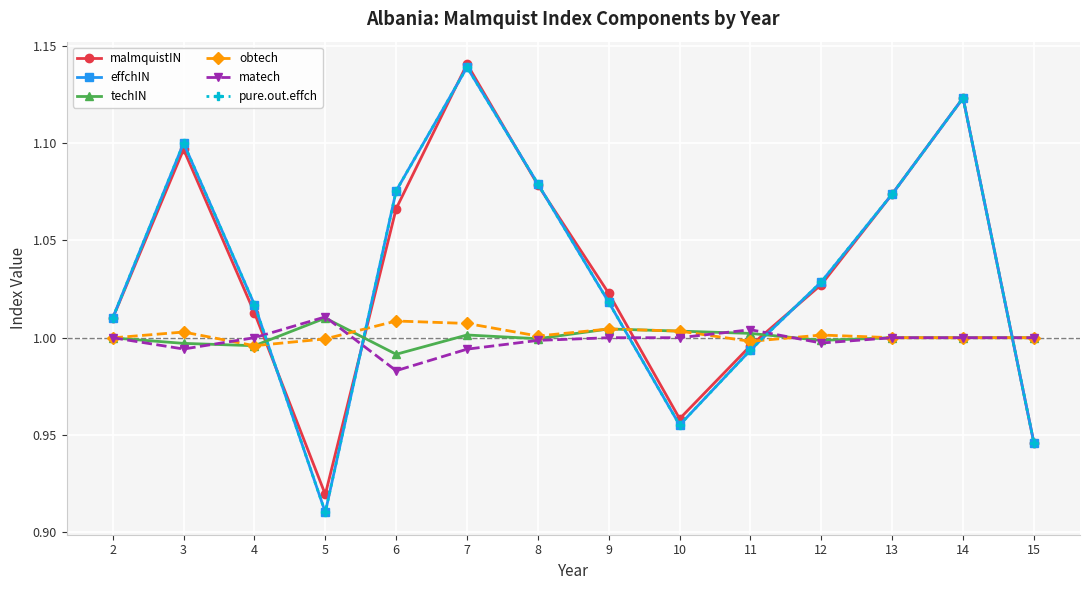

Does the chart have visible grid lines?

Yes